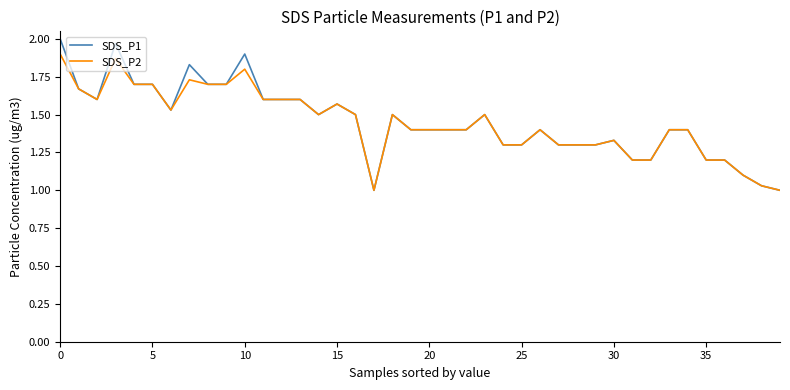

Which series has the widest spread of values?

SDS_P1